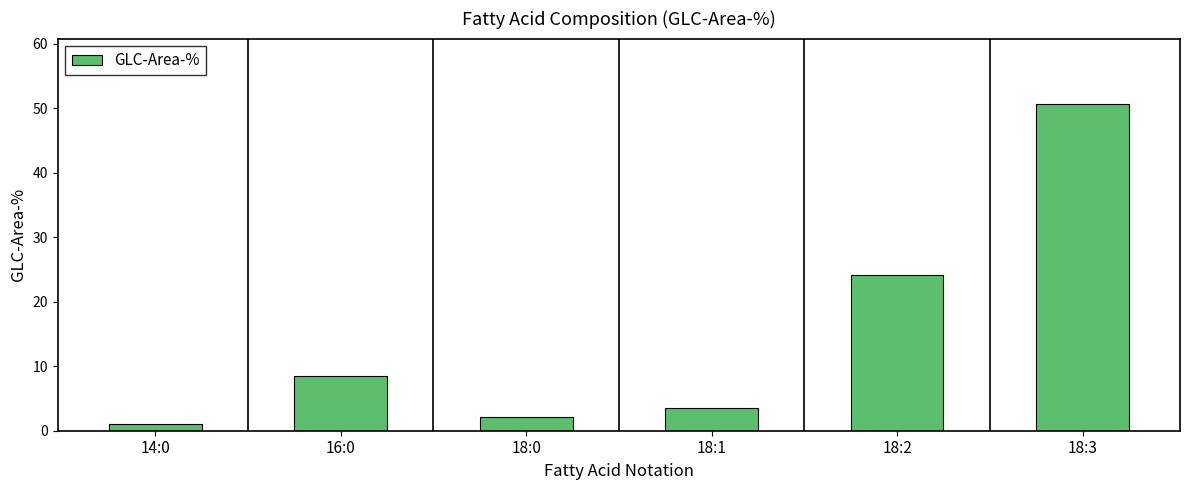

What position from the right is 18:3?

1